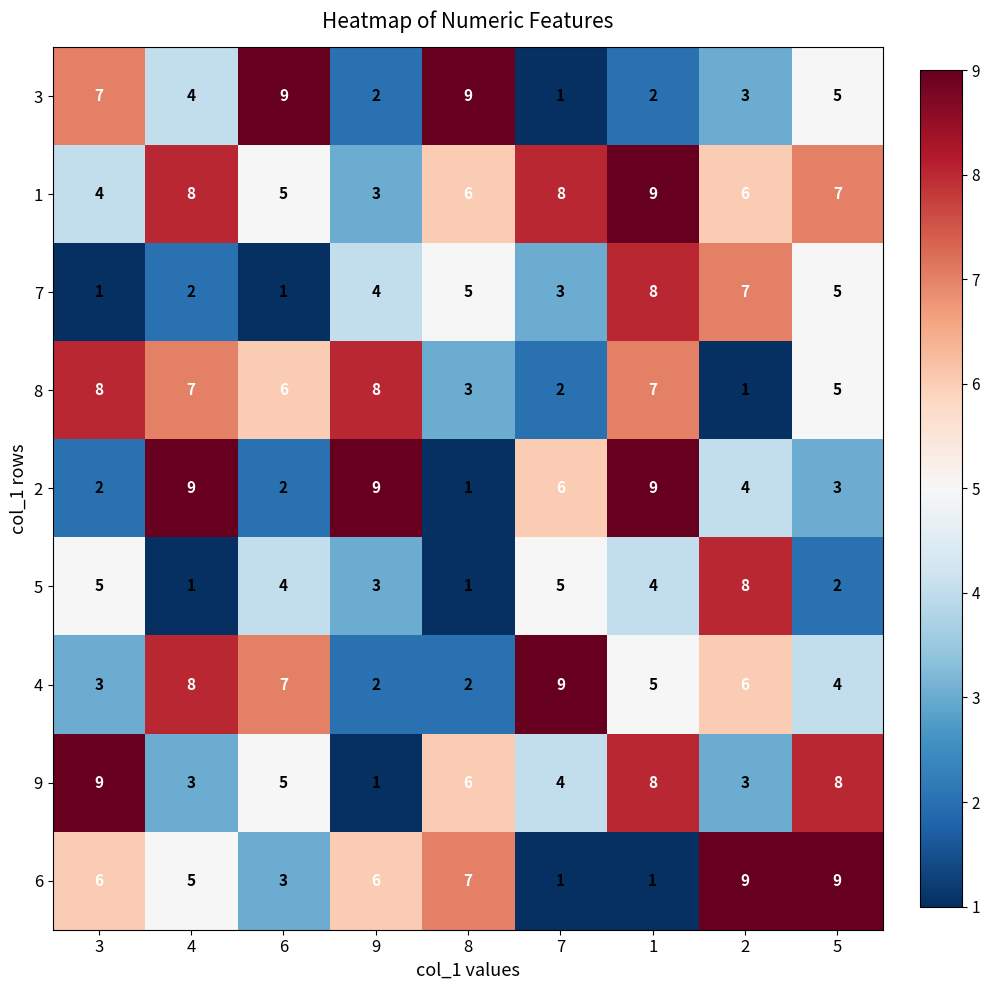

What is the maximum value shown in the chart?

9